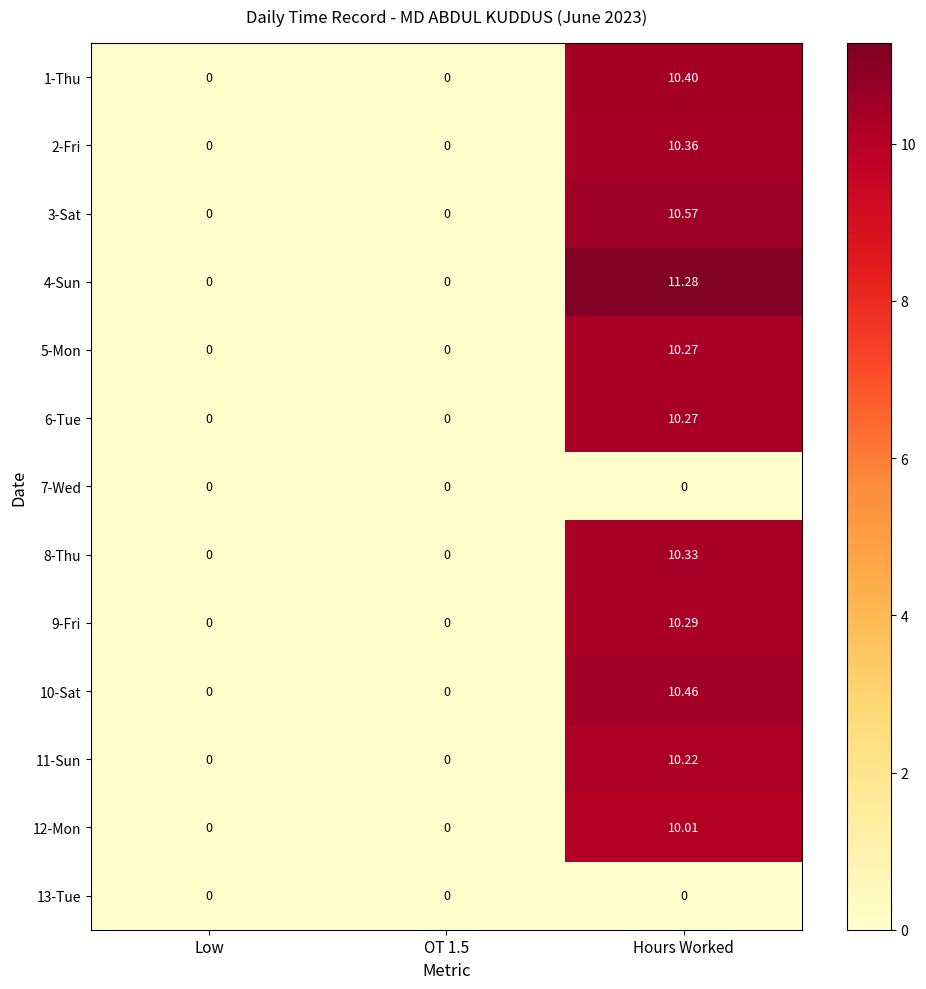

Which category has the highest value in the 2-Fri series?

Hours Worked